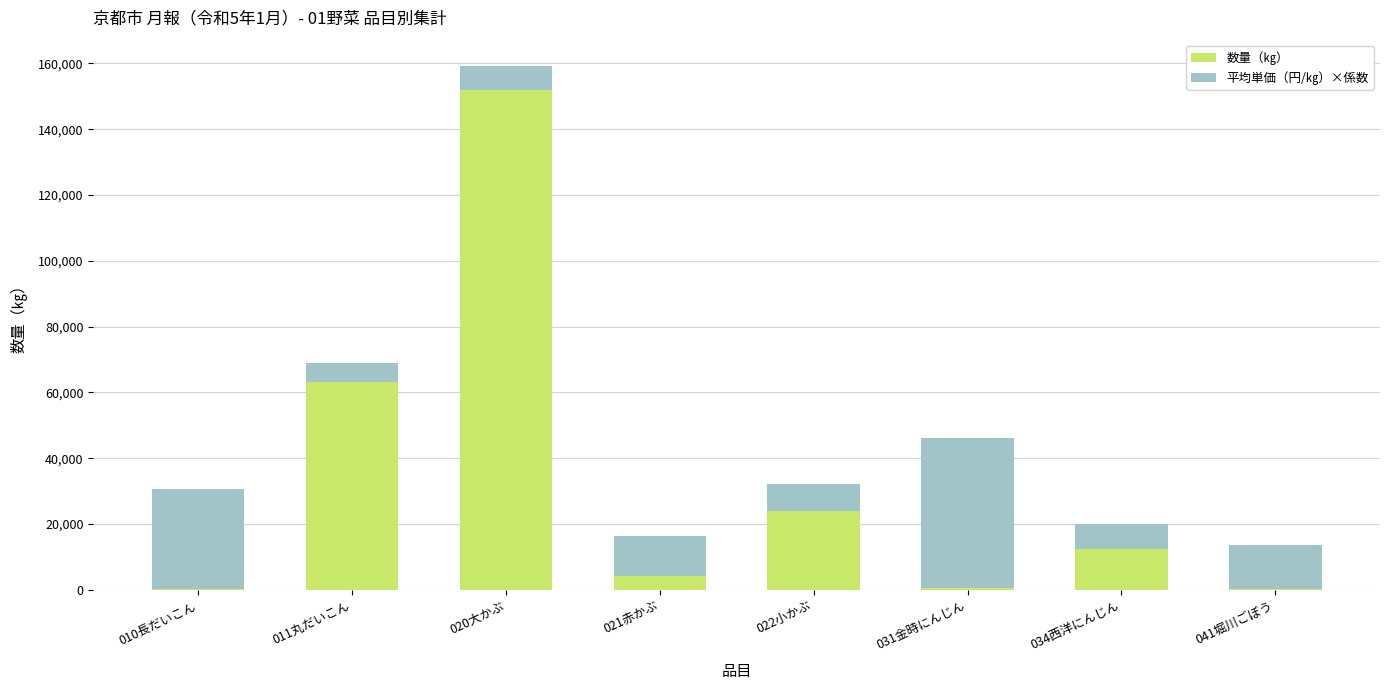

Where is 数量（㎏） nearest to the value 76083?

011丸だいこん